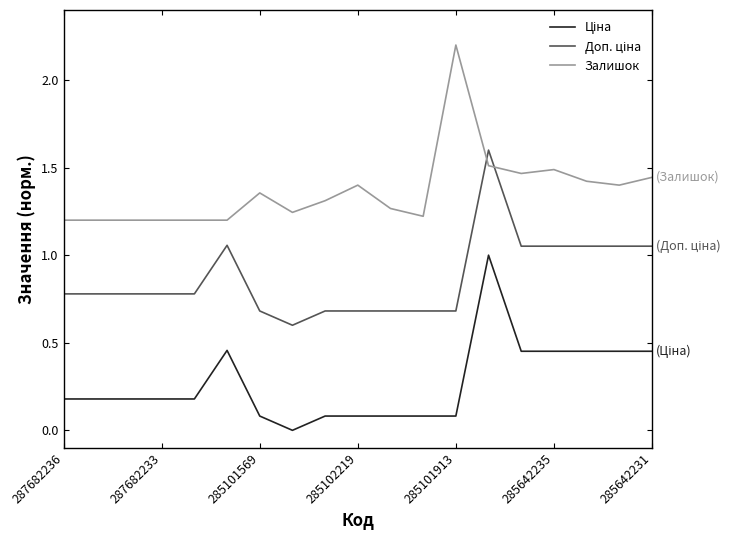

Which series has the largest total across all categories?

Залишок